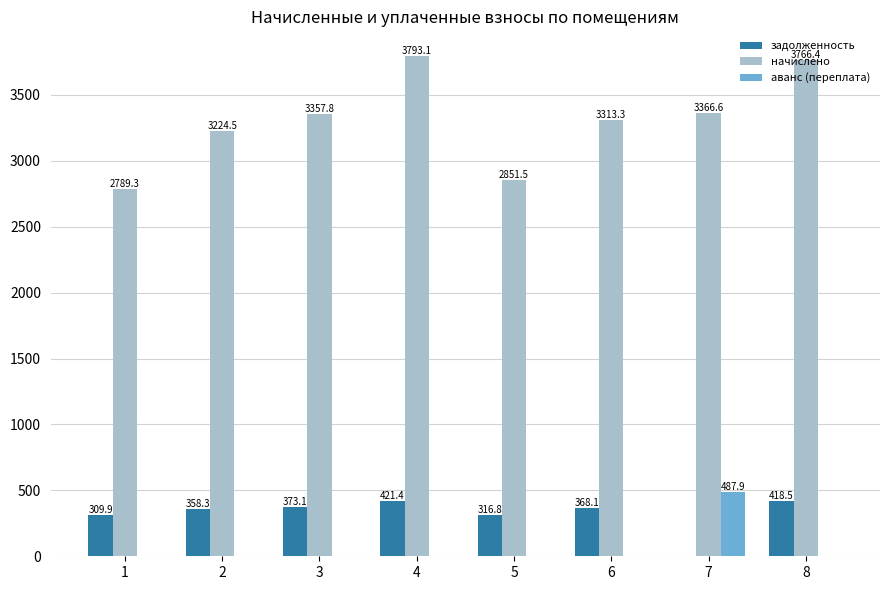

What is the sum of all начислено values?

26462.5